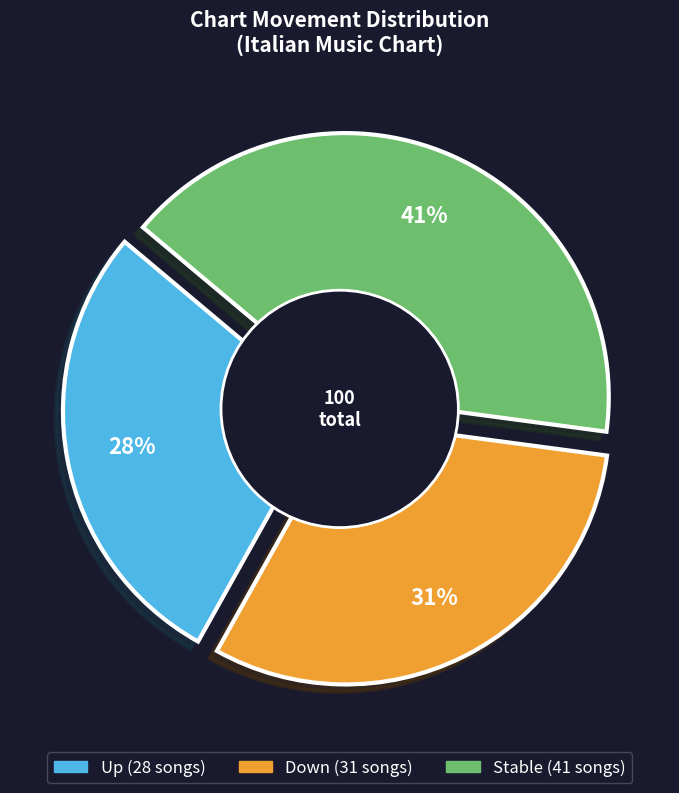

Is up the majority of the pie?

No